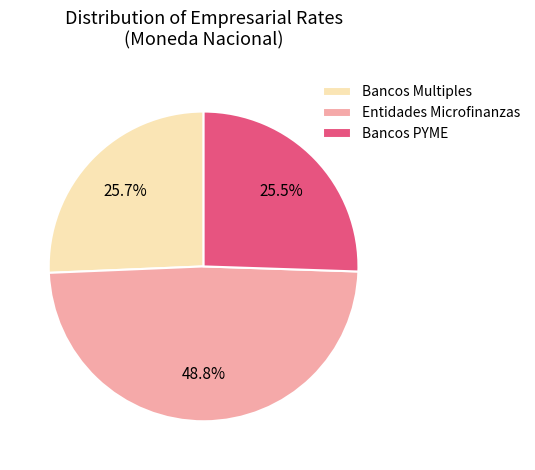

Do Entidades Microfinanzas and Bancos Multiples together represent more than half of the pie?

Yes